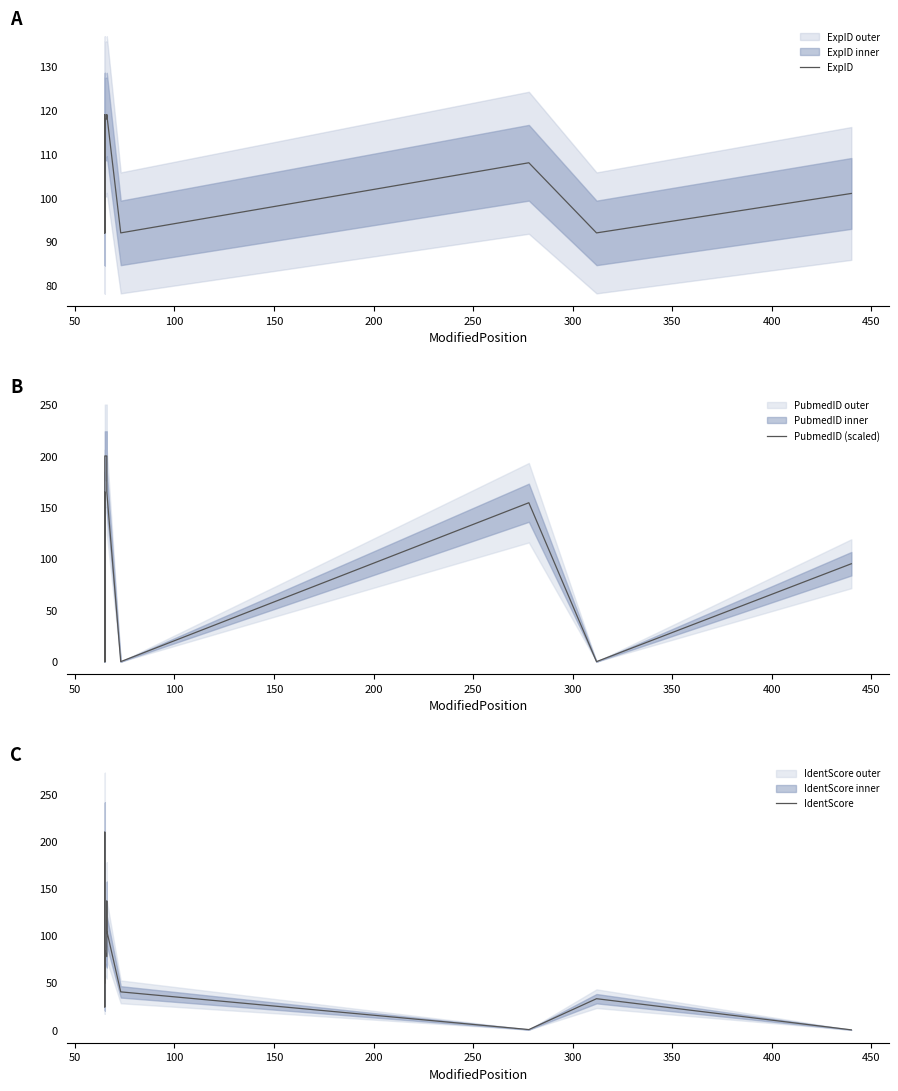

What is the maximum value shown in the chart?

209.8